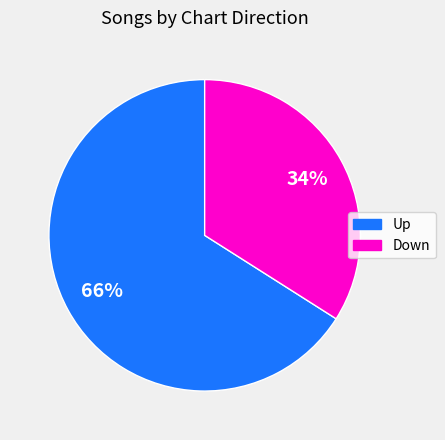

Approximately how many times larger is the value at Down compared to Up?

0.5